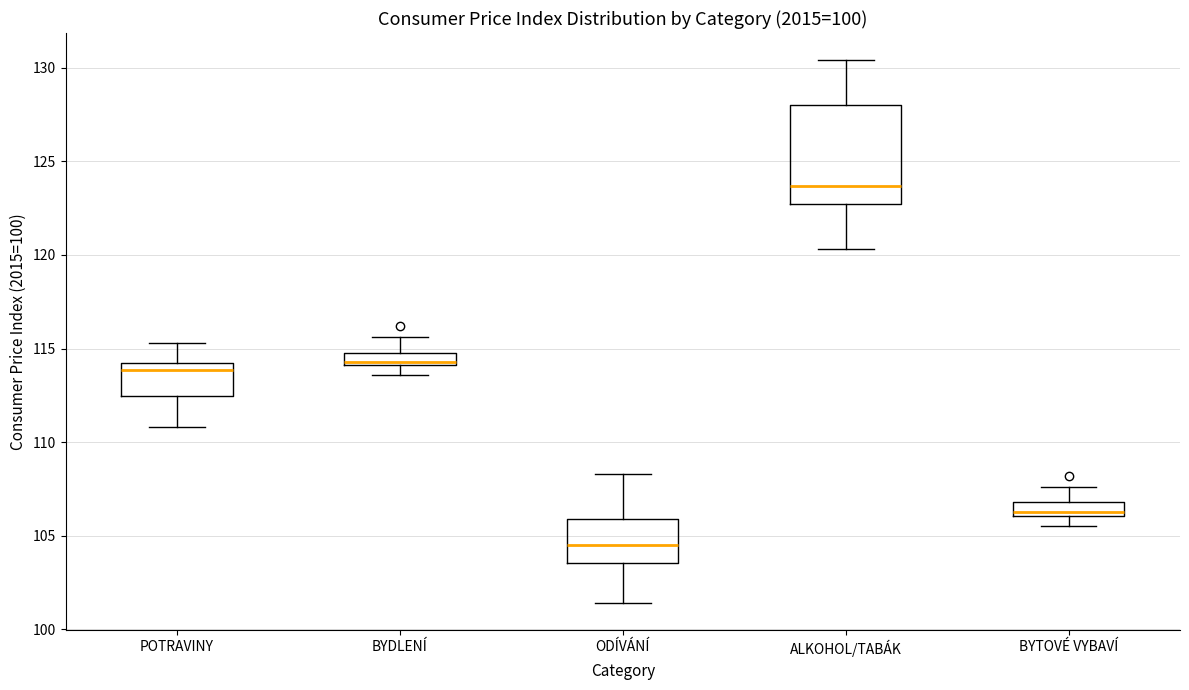

Where is the lower edge of the box for BYTOVÉ VYBAVÍ on the y-axis? The values are not printed on the chart, so give them approximately, as read against the axis.

106.0